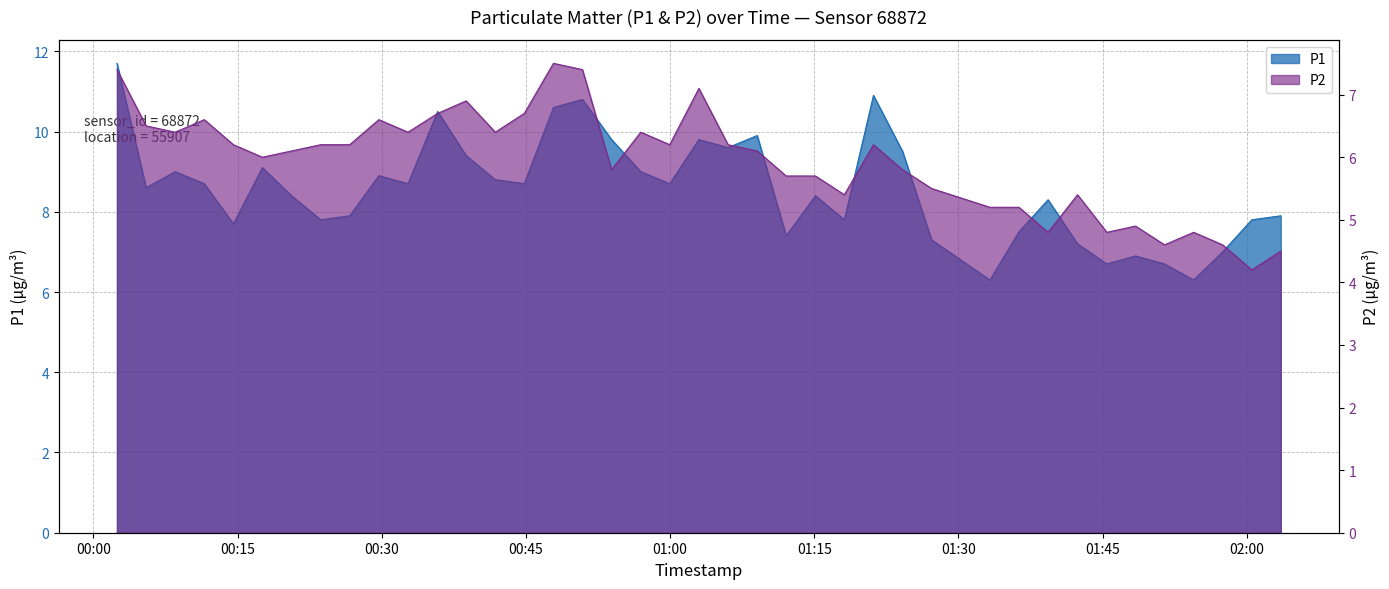

In P1, how many points are lower than both neighbors (excluding endpoints)?

12